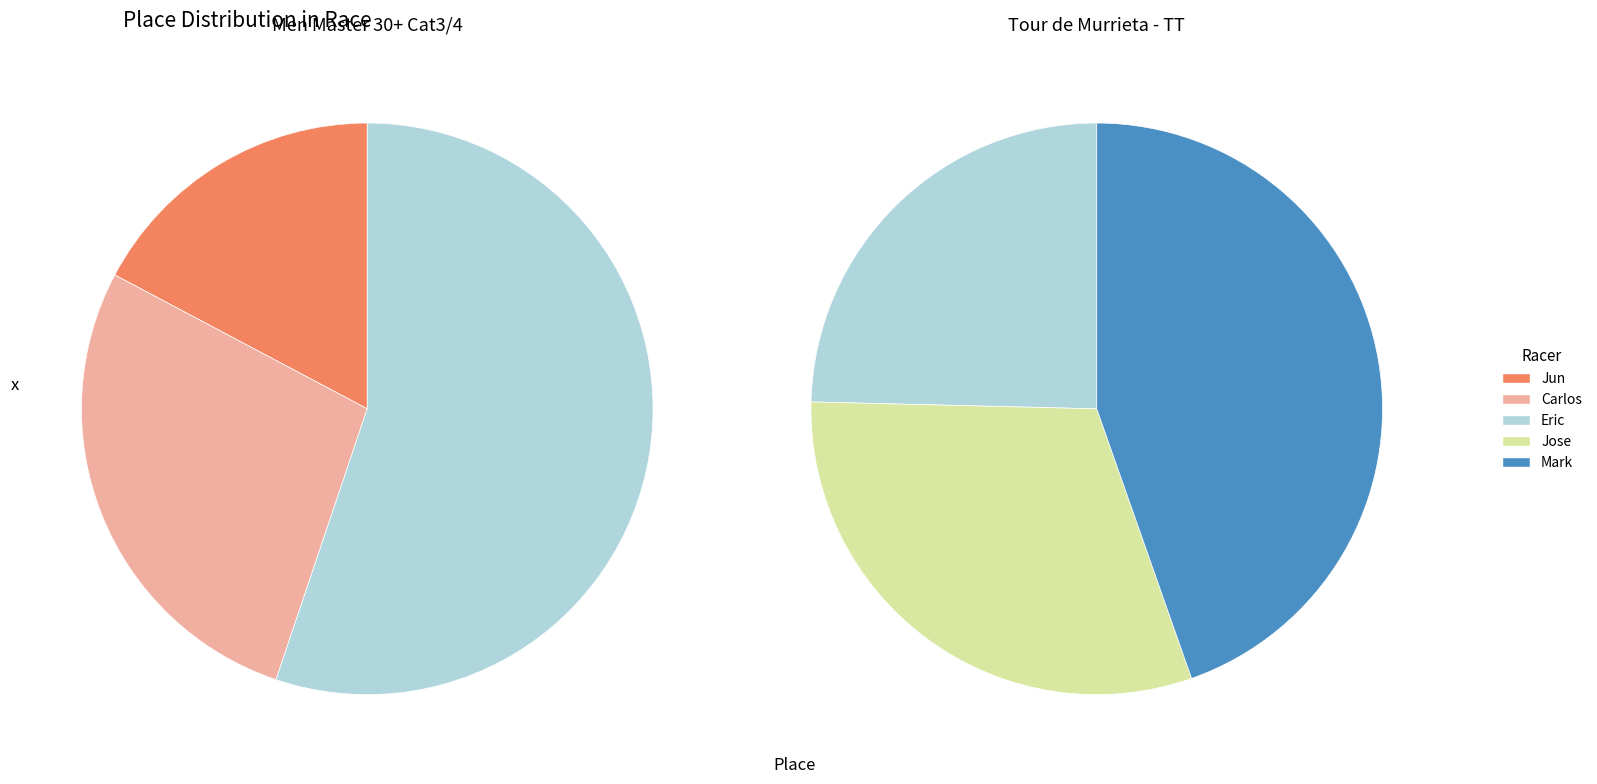

True or false: Jun accounts for 17% of the total.

False